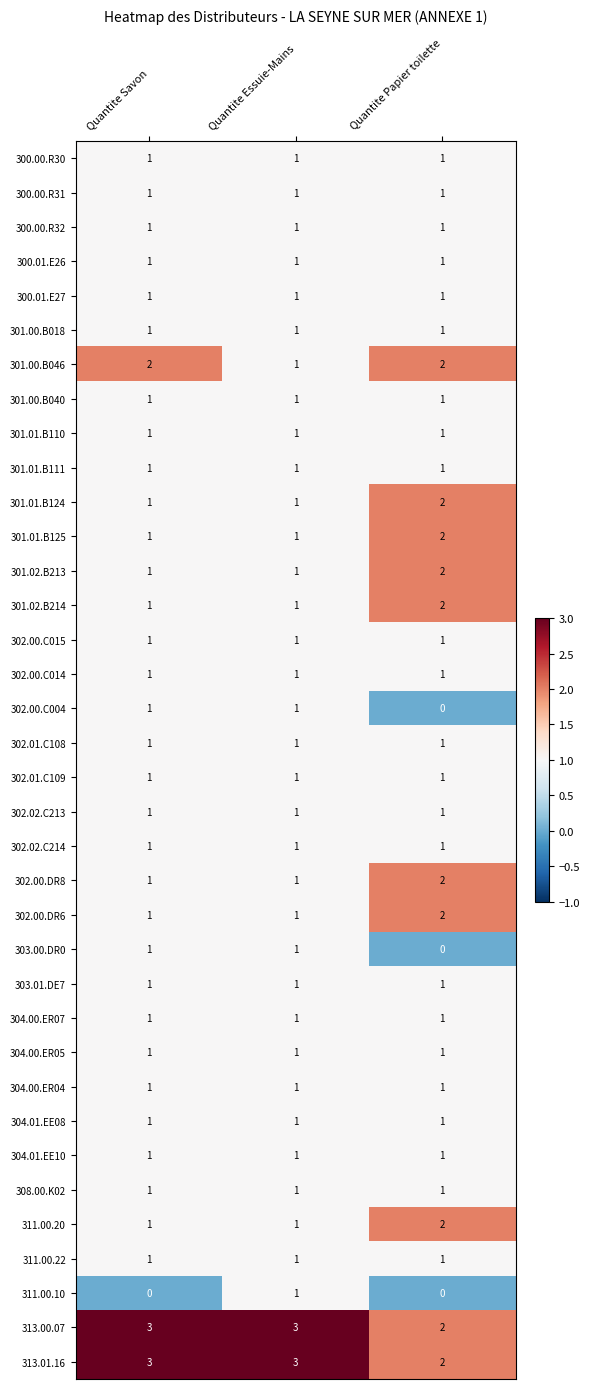

At which label is 313.01.16 closest to 2?

Quantite Papier toilette